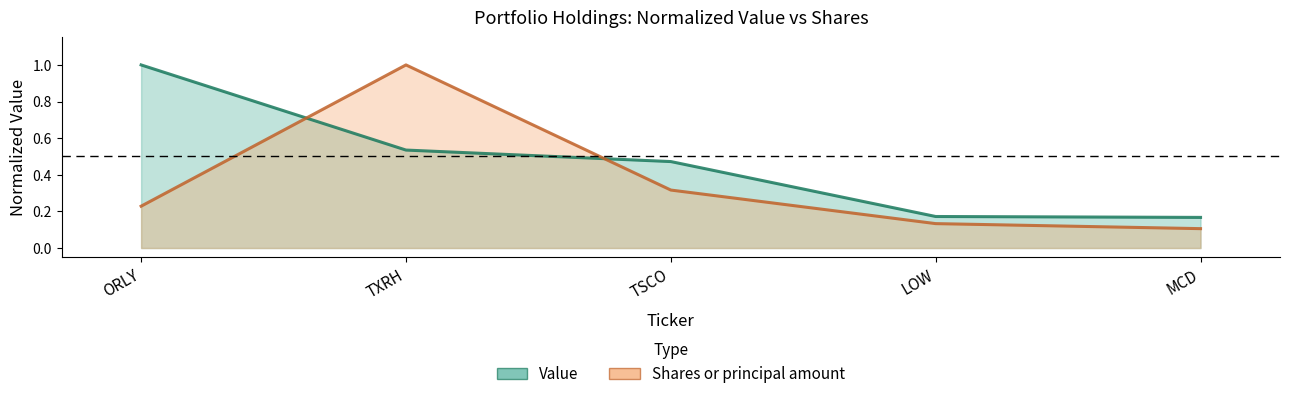

Does the chart have visible grid lines?

No